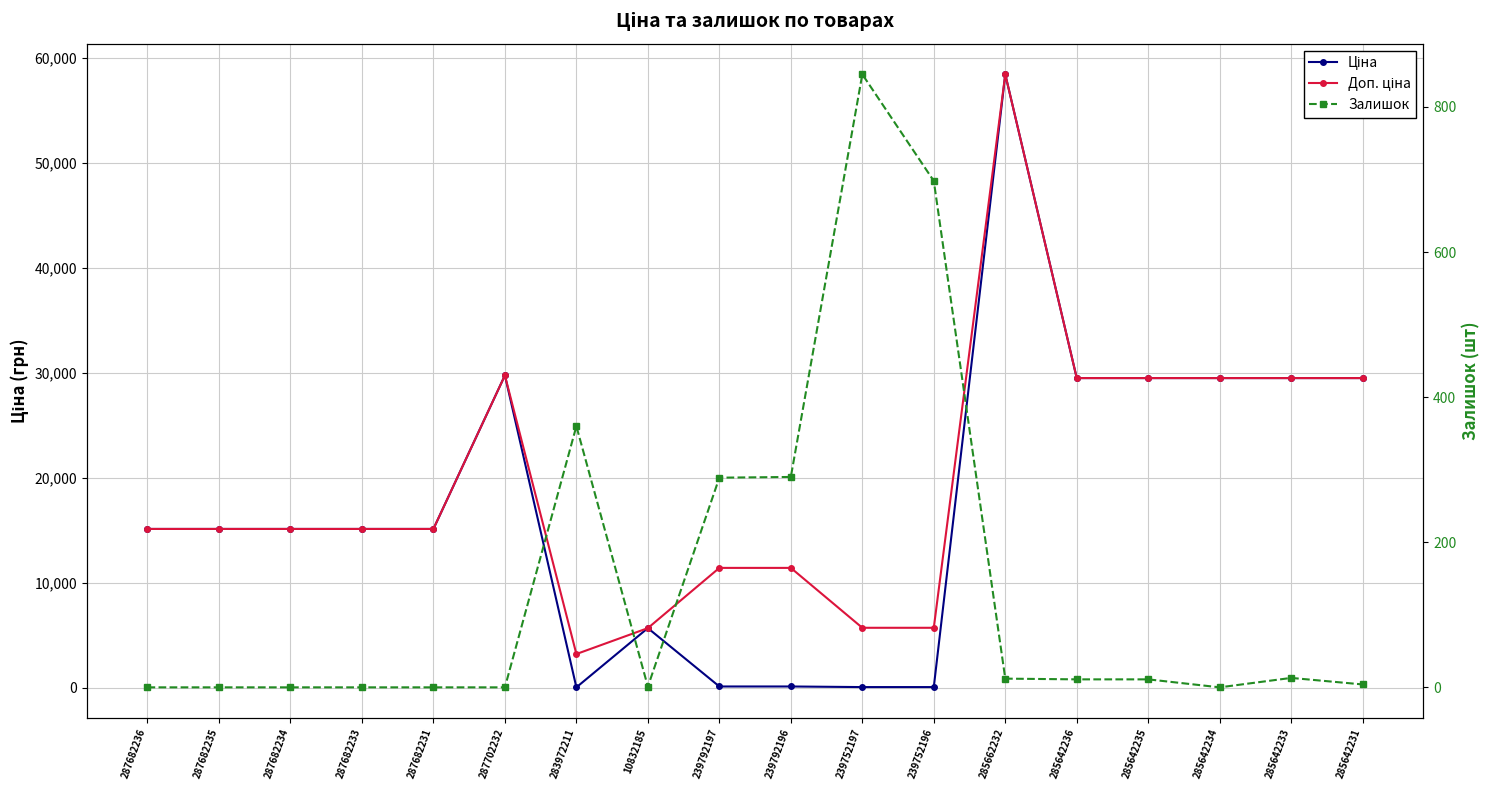

What is the difference between the second highest and minimum values in the Доп. ціна series?

26542.2